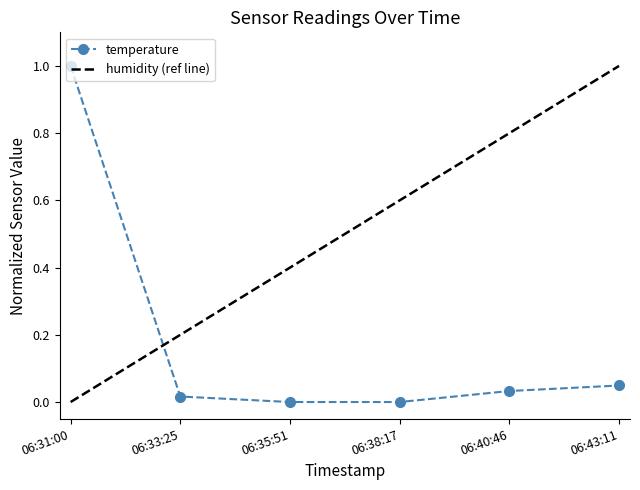

The value of temperature at 06:38:17 is 0.0. True or false?

True